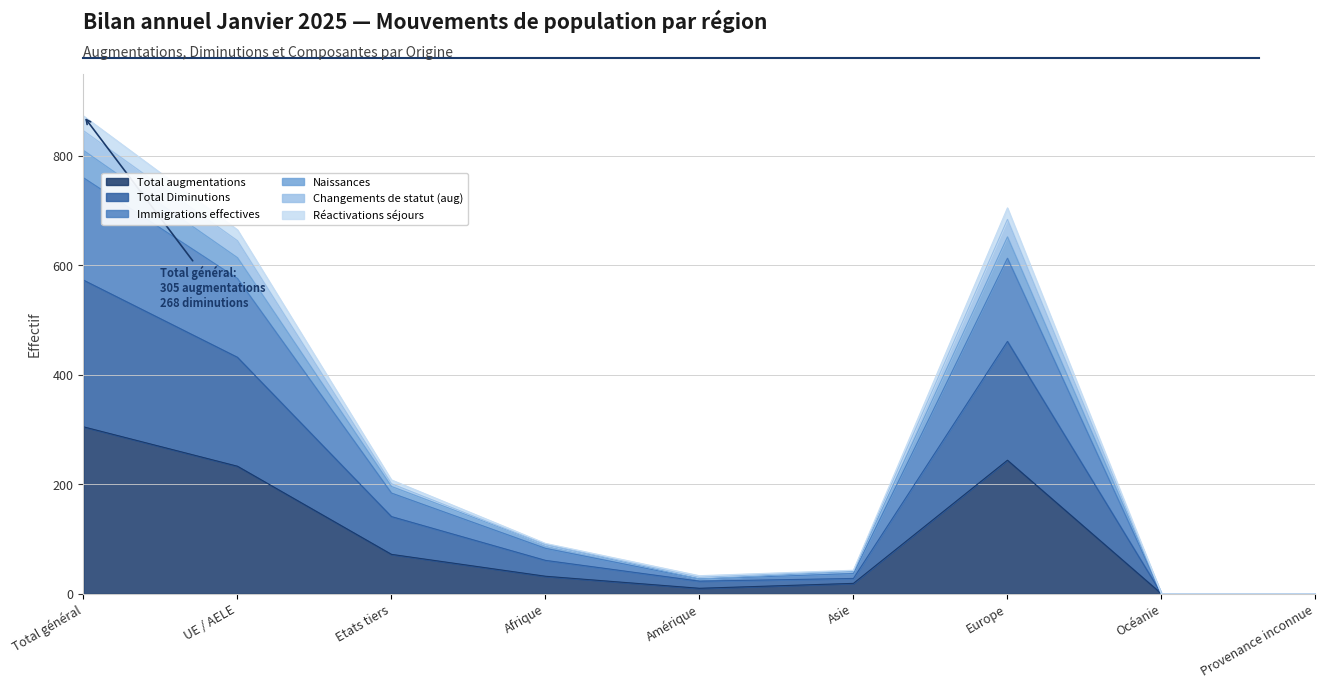

What are all the series names shown in the legend?

Total augmentations, Total Diminutions, Immigrations effectives, Naissances, Changements de statut (aug), Réactivations séjours